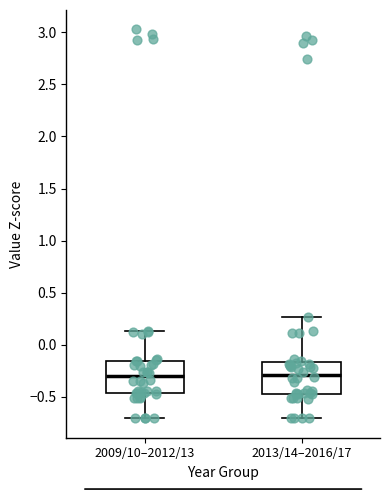

Reading left to right, transcribe this box plot: for each box, give where its median line is, the range the box spans, and where its two whiskers end, as read against the y-axis. The values are not printed on the chart, so give them approximately, as read against the axis.

2009/10–2012/13: median -0.30, box -0.45 to -0.15, whiskers -0.70 to 0.15
2013/14–2016/17: median -0.30, box -0.45 to -0.15, whiskers -0.70 to 0.25